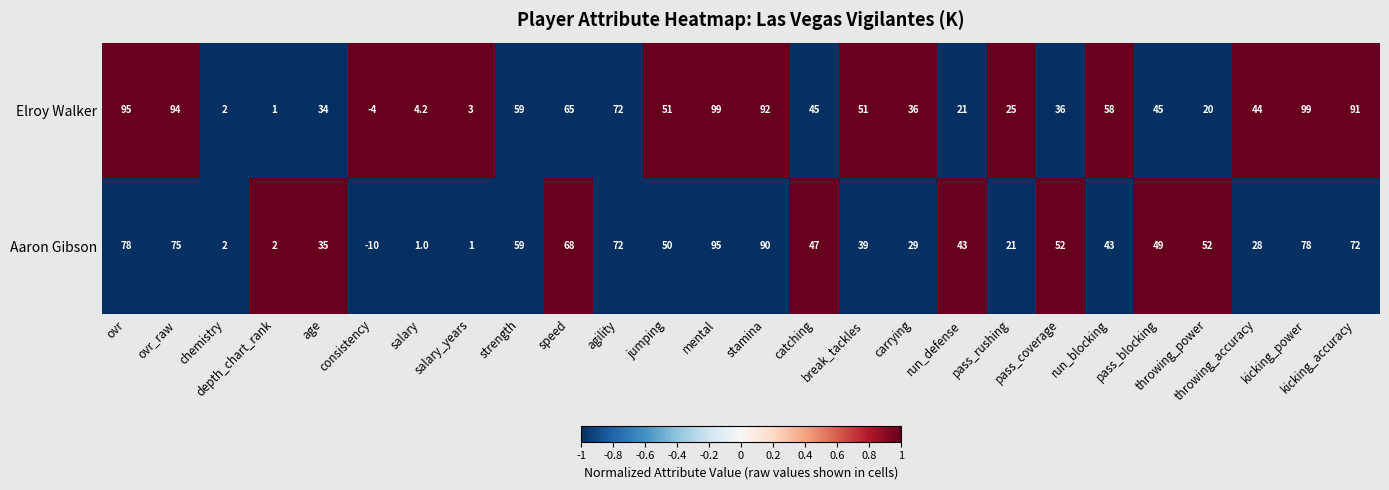

List the series in order of their overall mean, lowest first.

Aaron Gibson, Elroy Walker